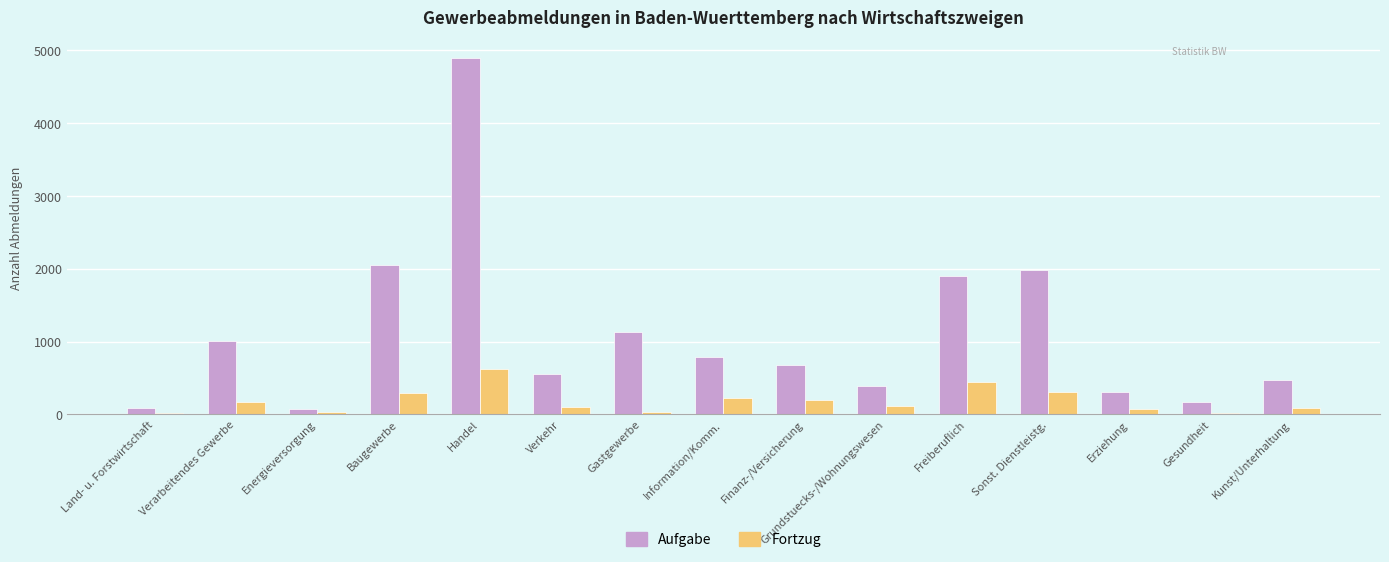

At which label does Fortzug first exceed 114?

Verarbeitendes Gewerbe